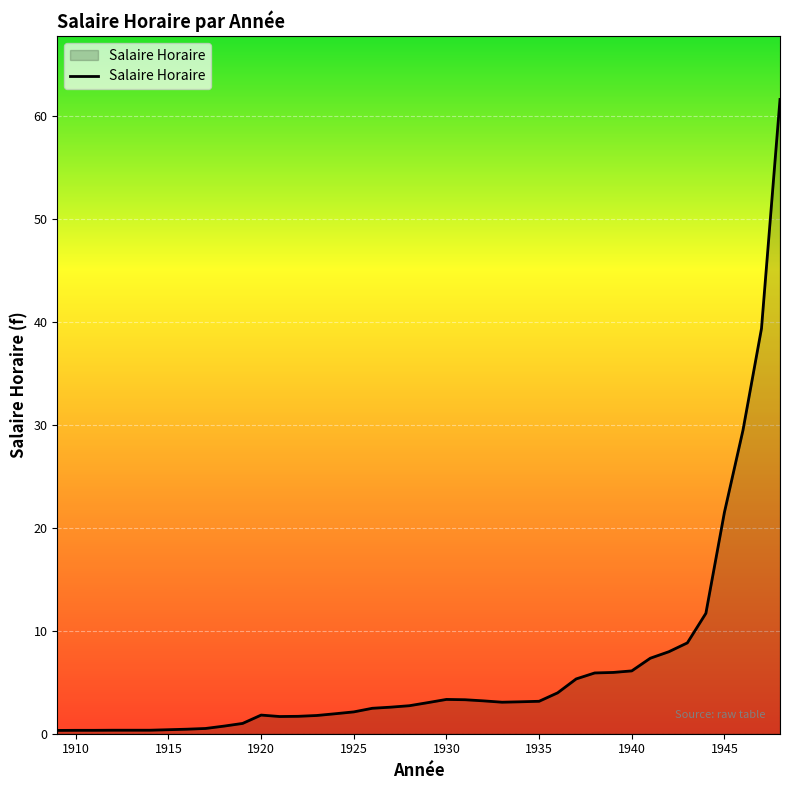

What is the greatest value displayed?

61.6